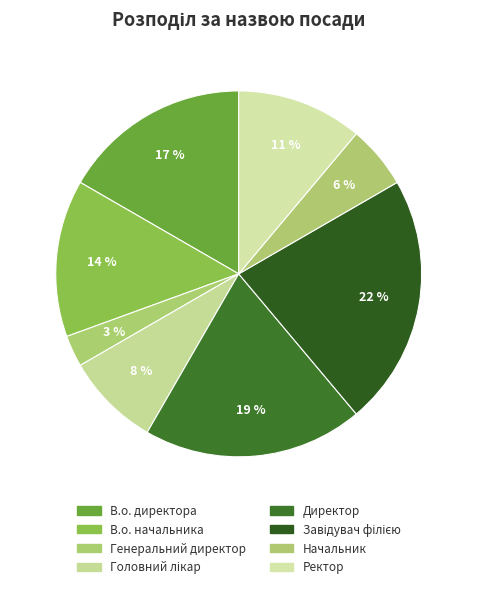

How many segments does this pie chart have?

8